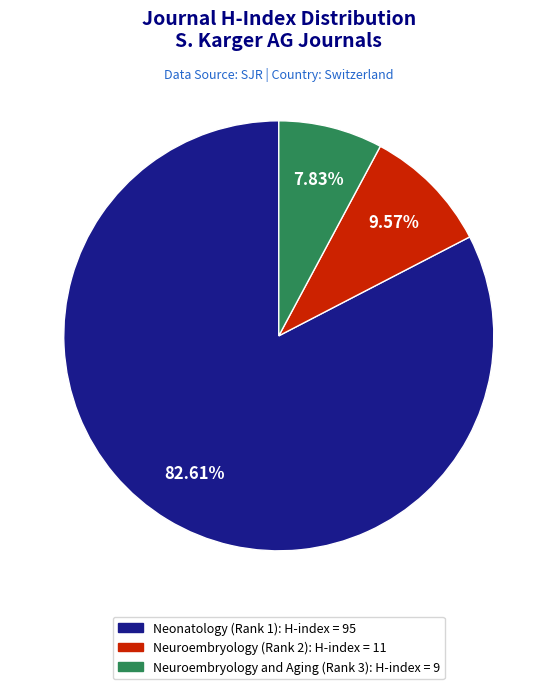

Is it true that Neuroembryology and Aging (Rank 3) is 1% of the pie?

False